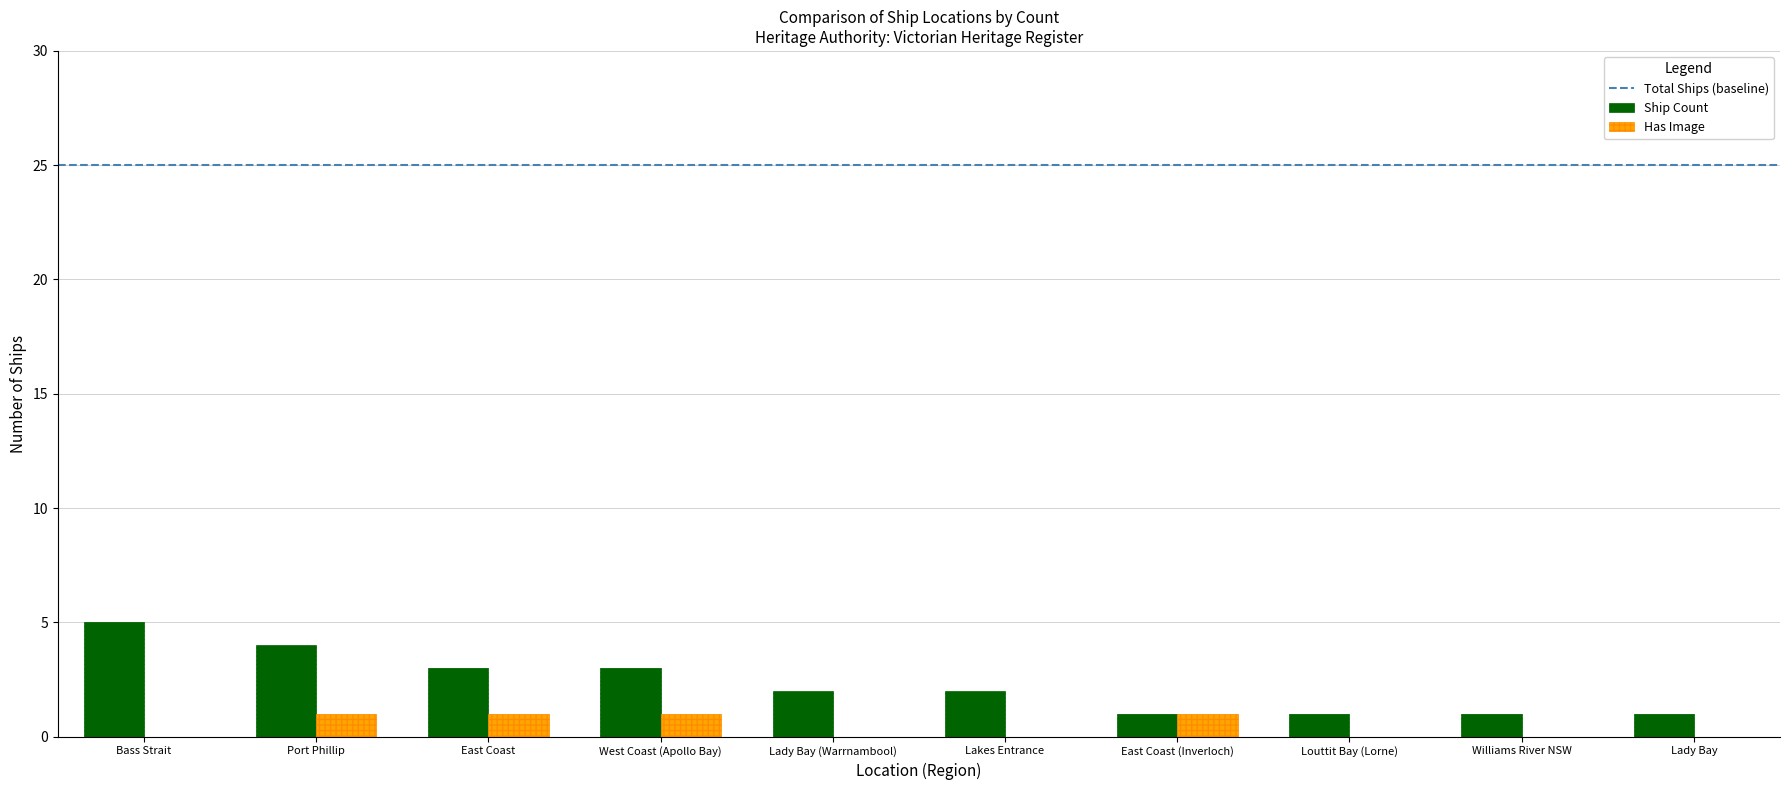

Read the Has Image value at East Coast (Inverloch).

1